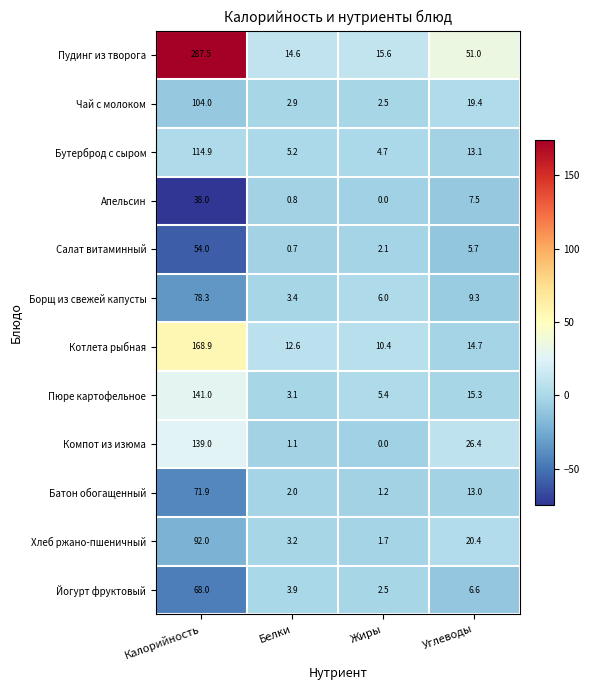

What is the greatest value displayed?

287.5